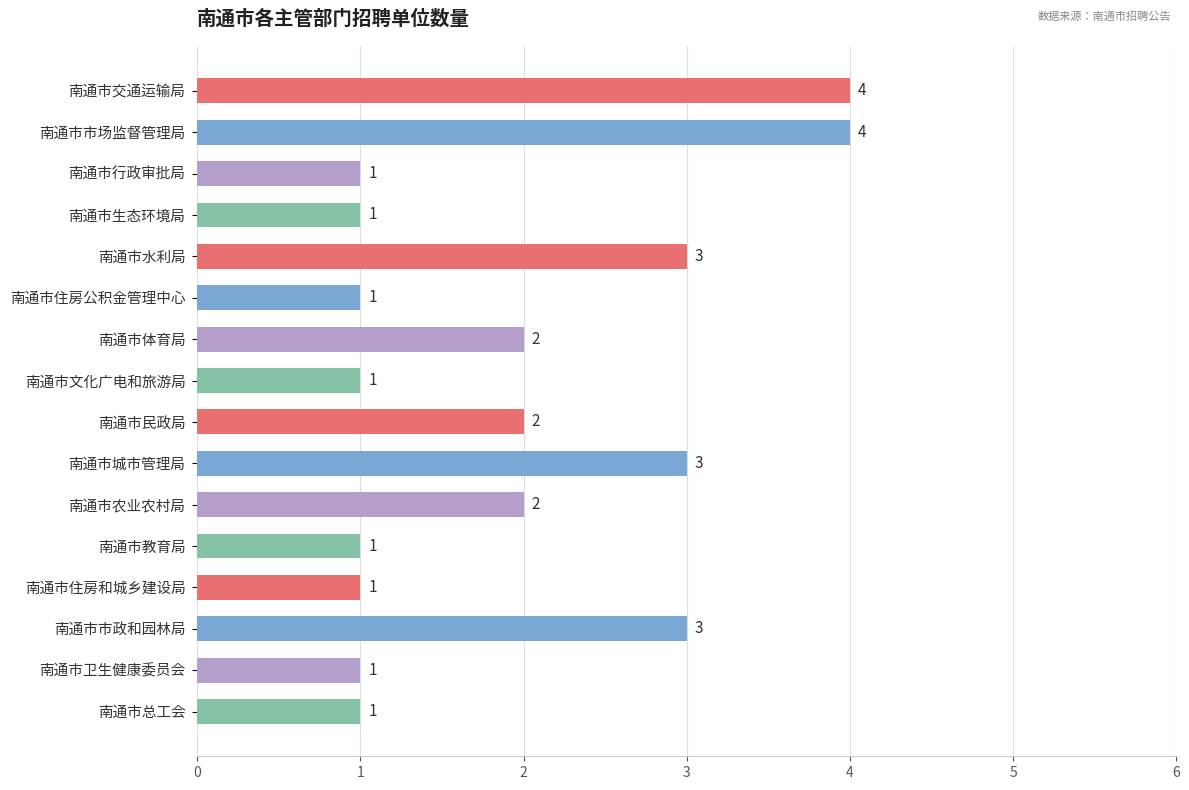

The value at 南通市交通运输局 is 6. True or false?

False